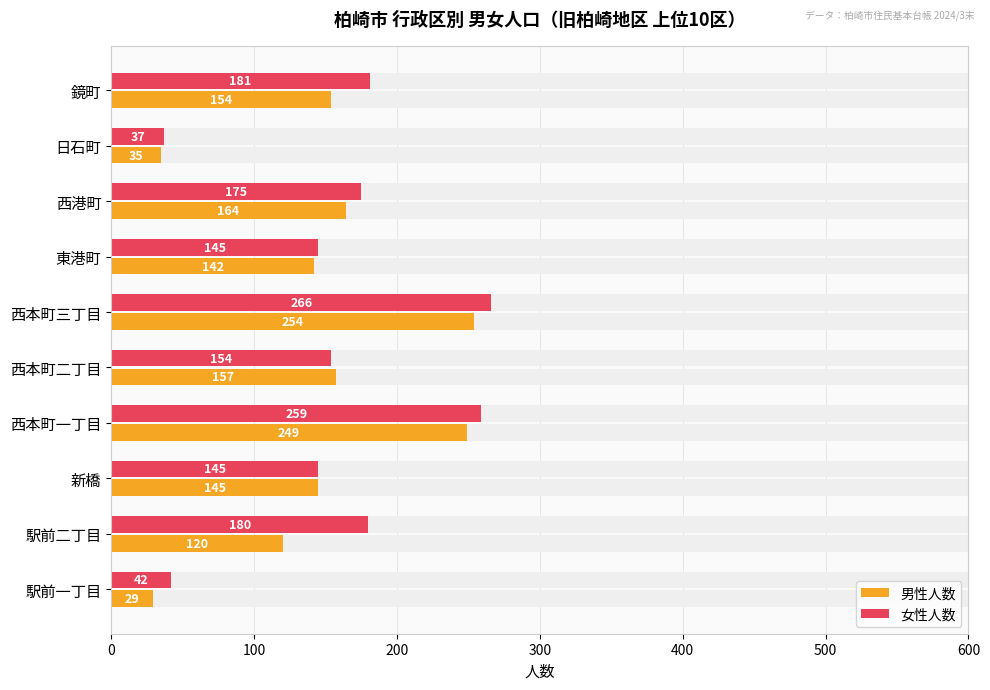

Are the bars horizontal?

Yes